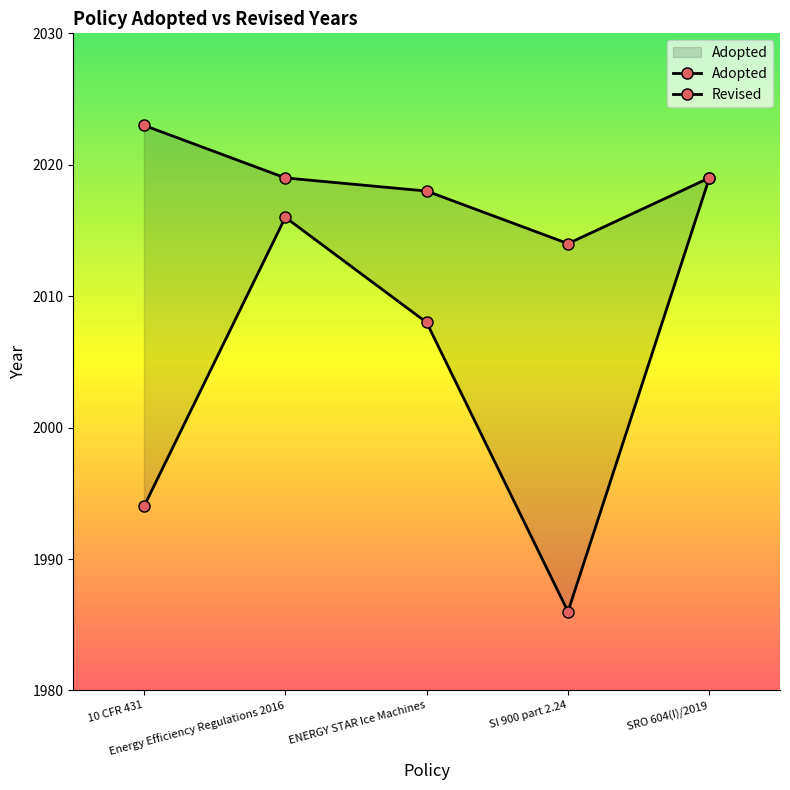

Reading left to right, extract all data points from this chart.

10 CFR 431=1994	Energy Efficiency Regulations 2016=2016	ENERGY STAR Ice Machines=2008	SI 900 part 2.24=1986	SRO 604(I)/2019=2019